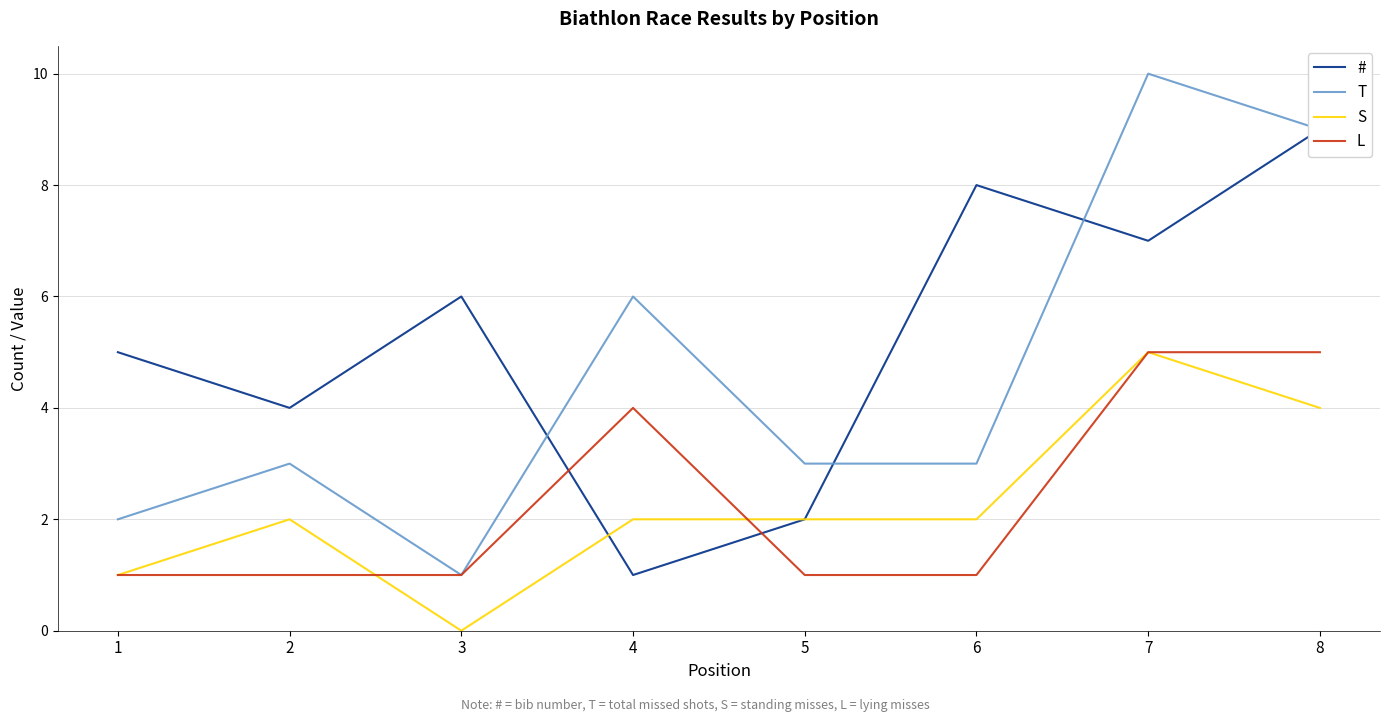

Is the value of T at 6 greater than the value of S at 2?

Yes